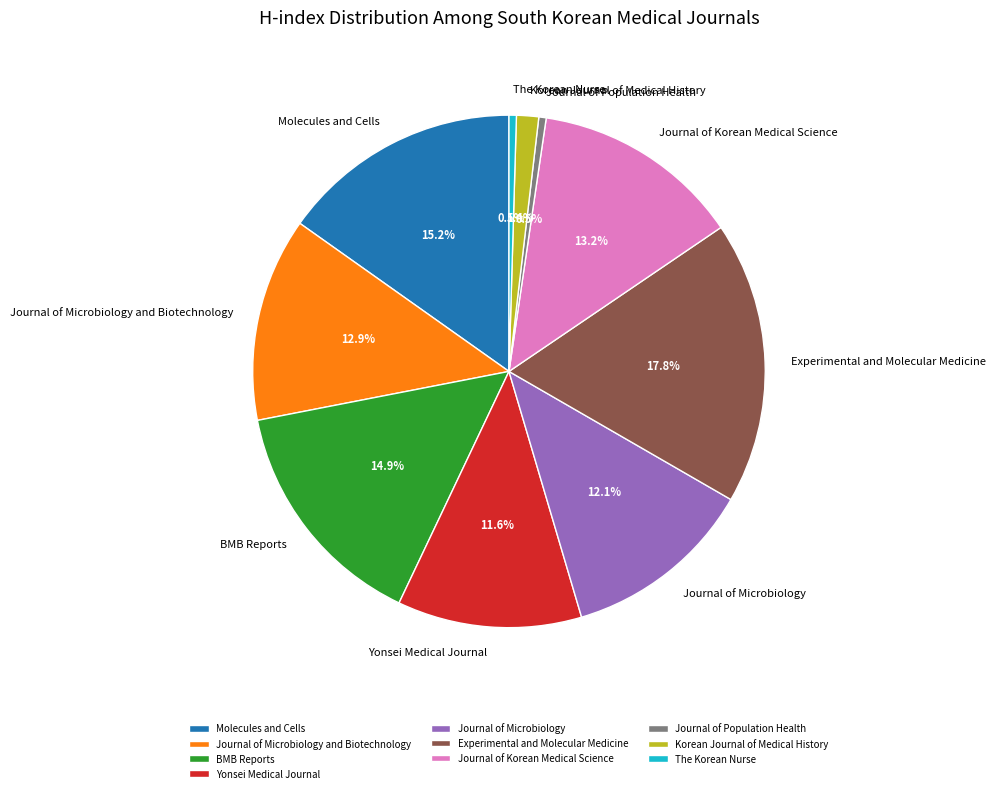

Which slice is the largest?

Experimental and Molecular Medicine